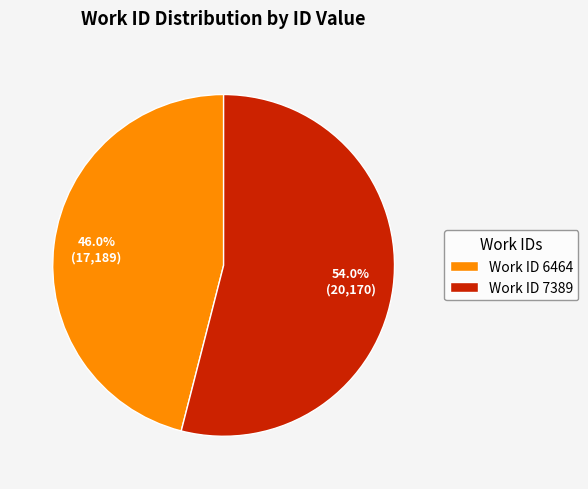

What percentage is NOT represented by Work ID 7389?

46.0%